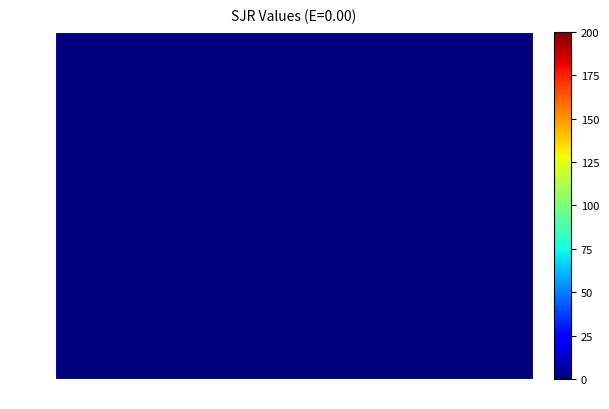

At c3, list the series in order from largest to smallest.

Rank 1, Rank 2, Rank 3